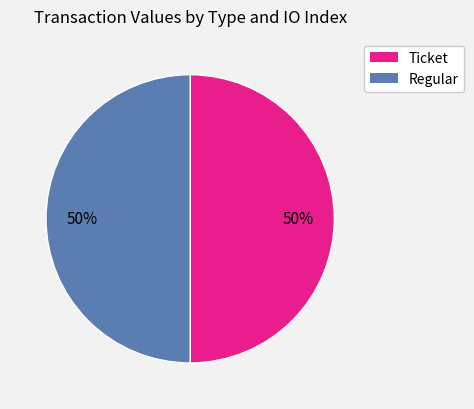

To the nearest percent, what is the average slice percentage?

50%